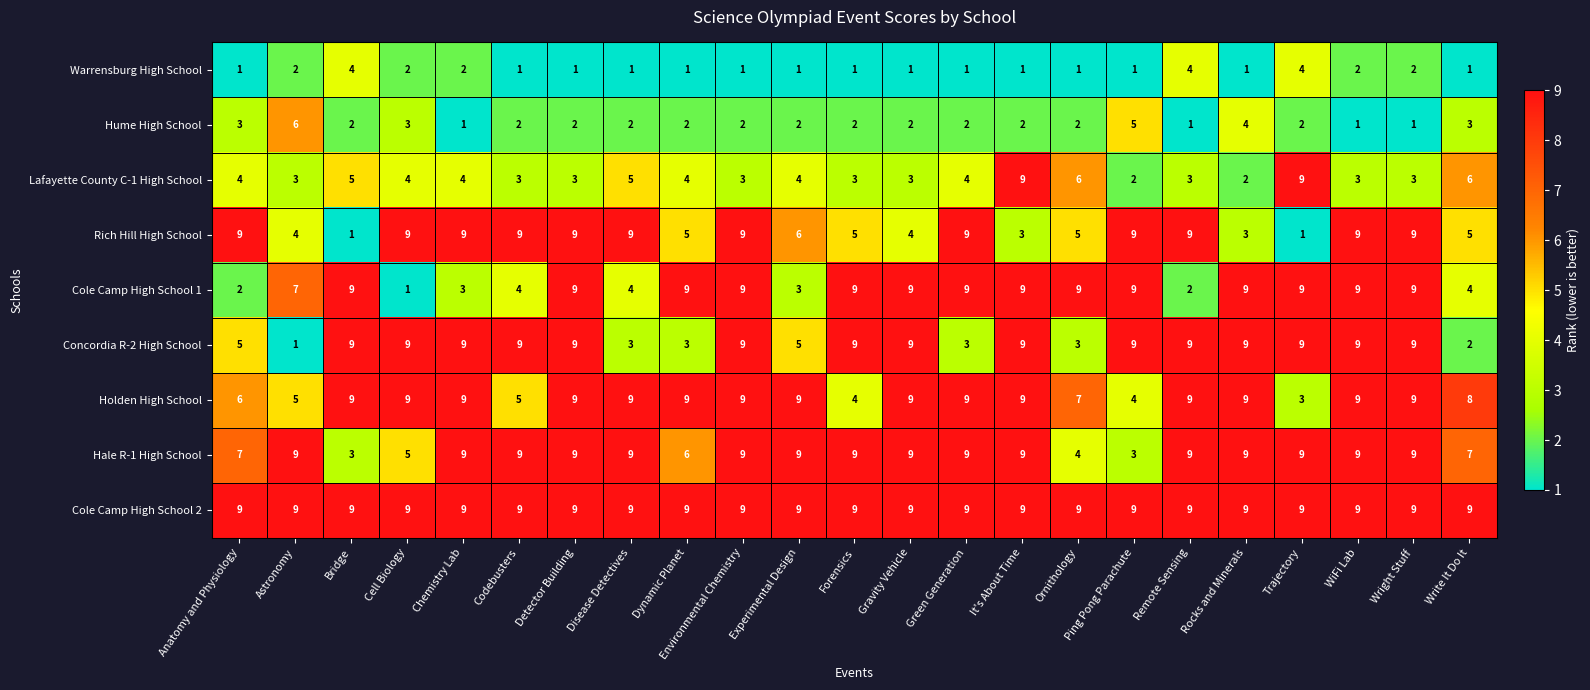

Which series changed the most between Ornithology and Wright Stuff?

Concordia R-2 High School